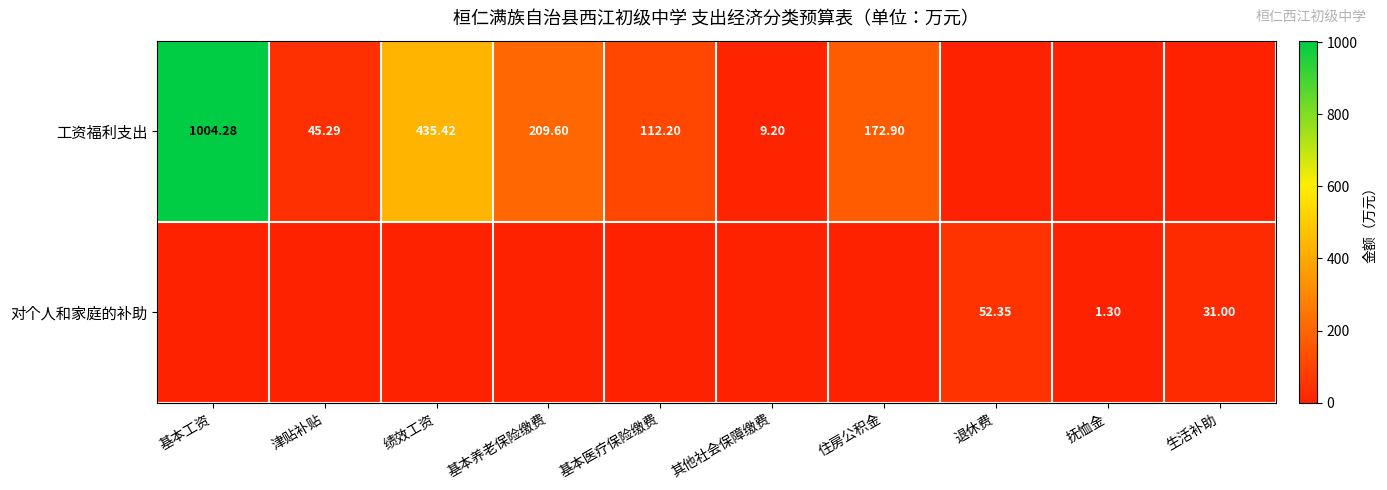

Is the value of 对个人和家庭的补助 at 绩效工资 greater than the value of 工资福利支出 at 津贴补贴?

No